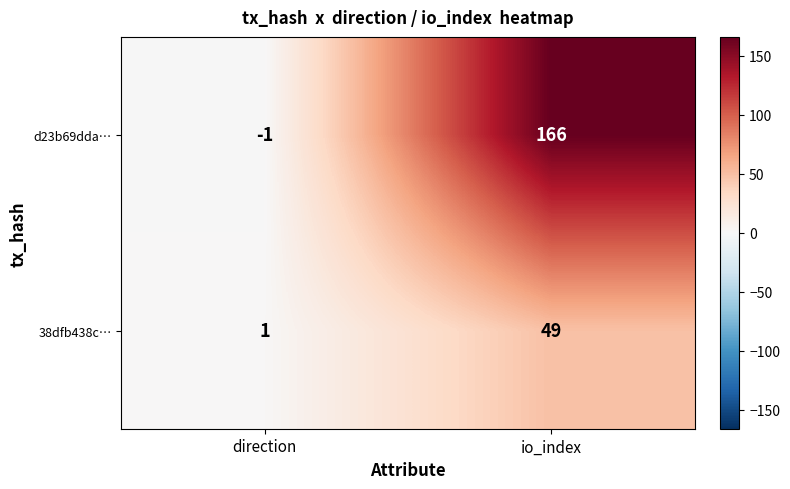

Reading right to left, extract all data points from this chart.

d23b69dda…: 166	-1
38dfb438c…: 49	1